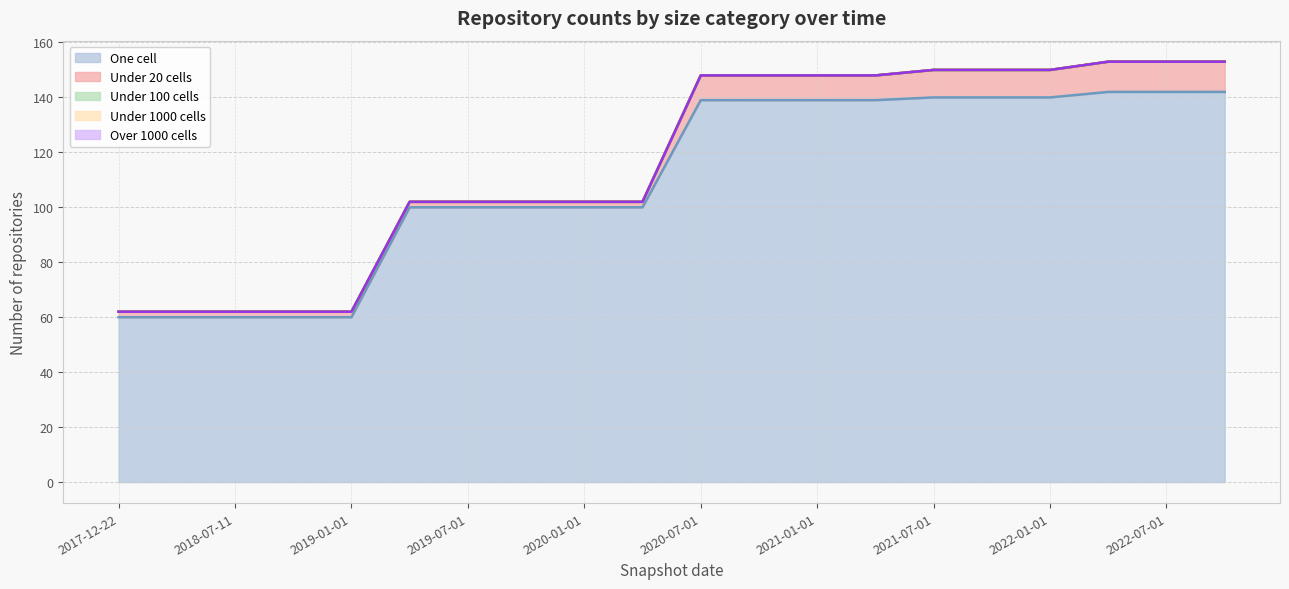

Reading right to left, transcribe all the data shown in this chart.

one_cell: 142	142	142	140	140	140	139	139	139	139	100	100	100	100	100	60	60	60	60	60
under_twenty_cells: 11	11	11	10	10	10	9	9	9	9	2	2	2	2	2	2	2	2	2	2
under_hundred_cells: 0	0	0	0	0	0	0	0	0	0	0	0	0	0	0	0	0	0	0	0
under_thousand_cells: 0	0	0	0	0	0	0	0	0	0	0	0	0	0	0	0	0	0	0	0
over_thousand_cells: 0	0	0	0	0	0	0	0	0	0	0	0	0	0	0	0	0	0	0	0